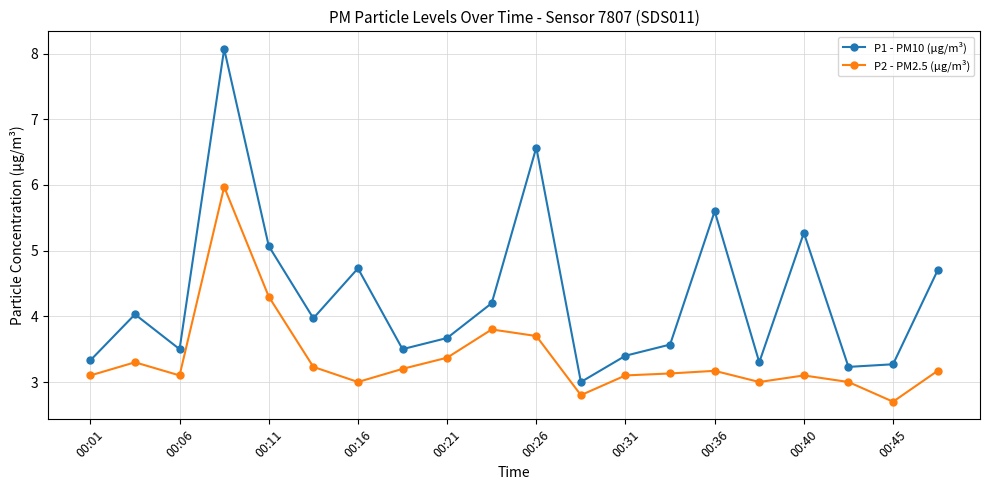

True or false: P2 - PM2.5 (µg/m³) and P1 - PM10 (µg/m³) cross at least once.

False